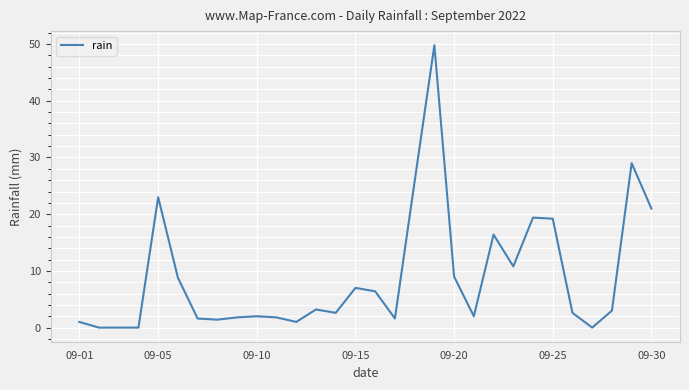

What is the maximum value shown in the chart?

49.8